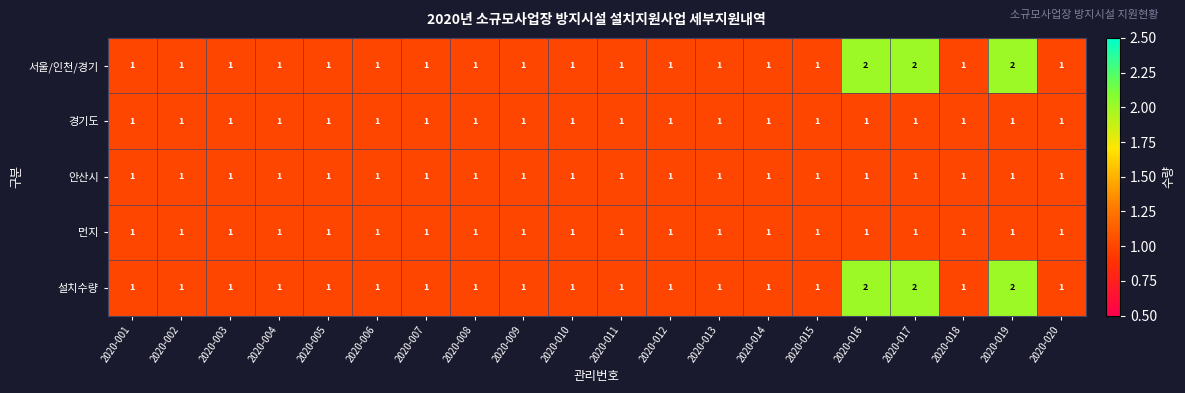

The 안산시 series shows 1 at 2020-008. True or false?

True